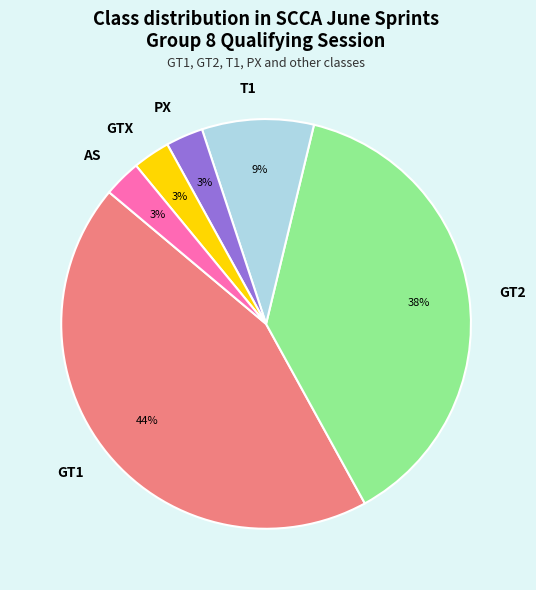

True or false: GT1 accounts for 55% of the total.

False